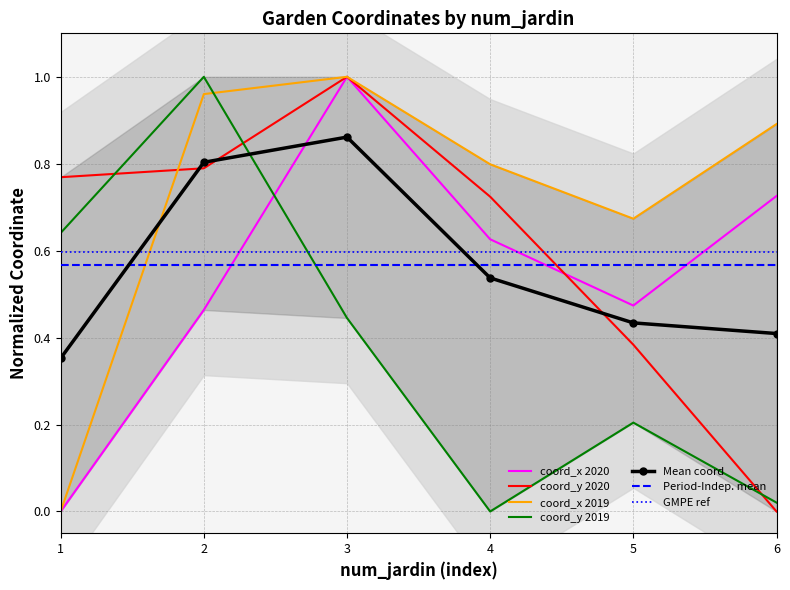

At which category is the sum across all series the highest?

3